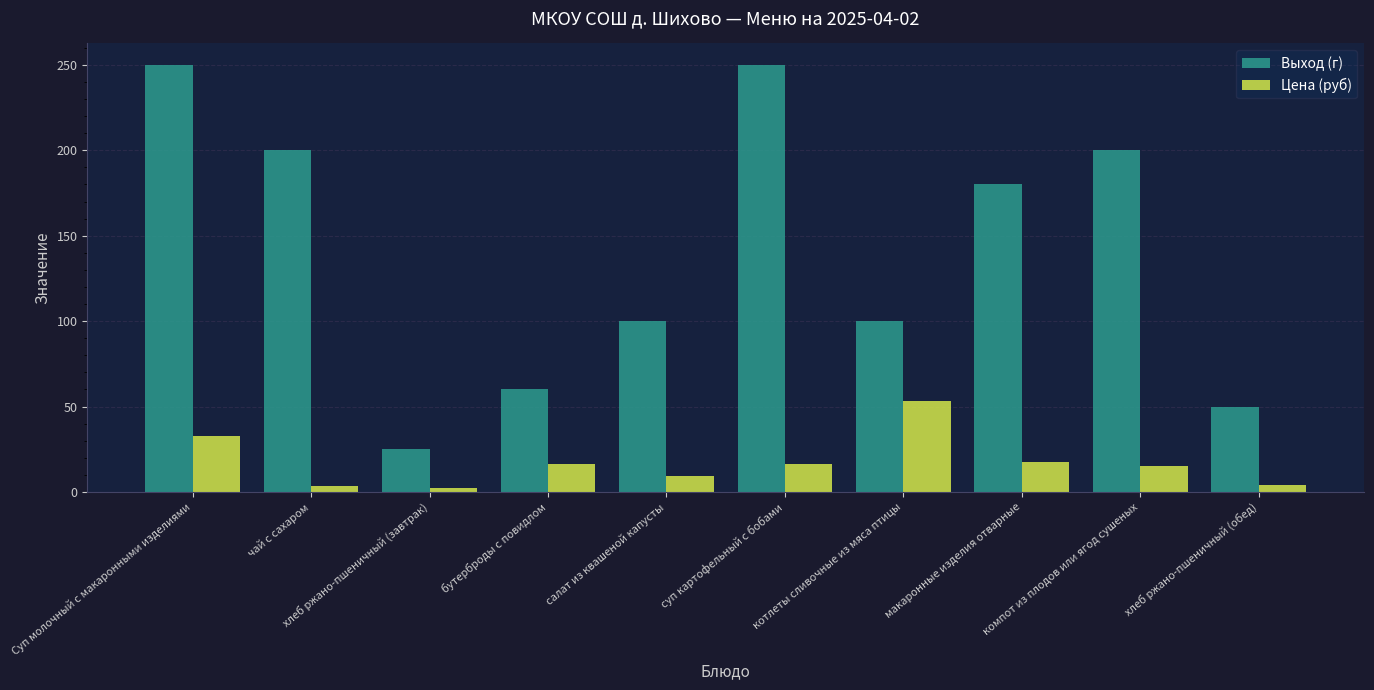

At which label does Цена (руб) reach its peak?

котлеты сливочные из мяса птицы